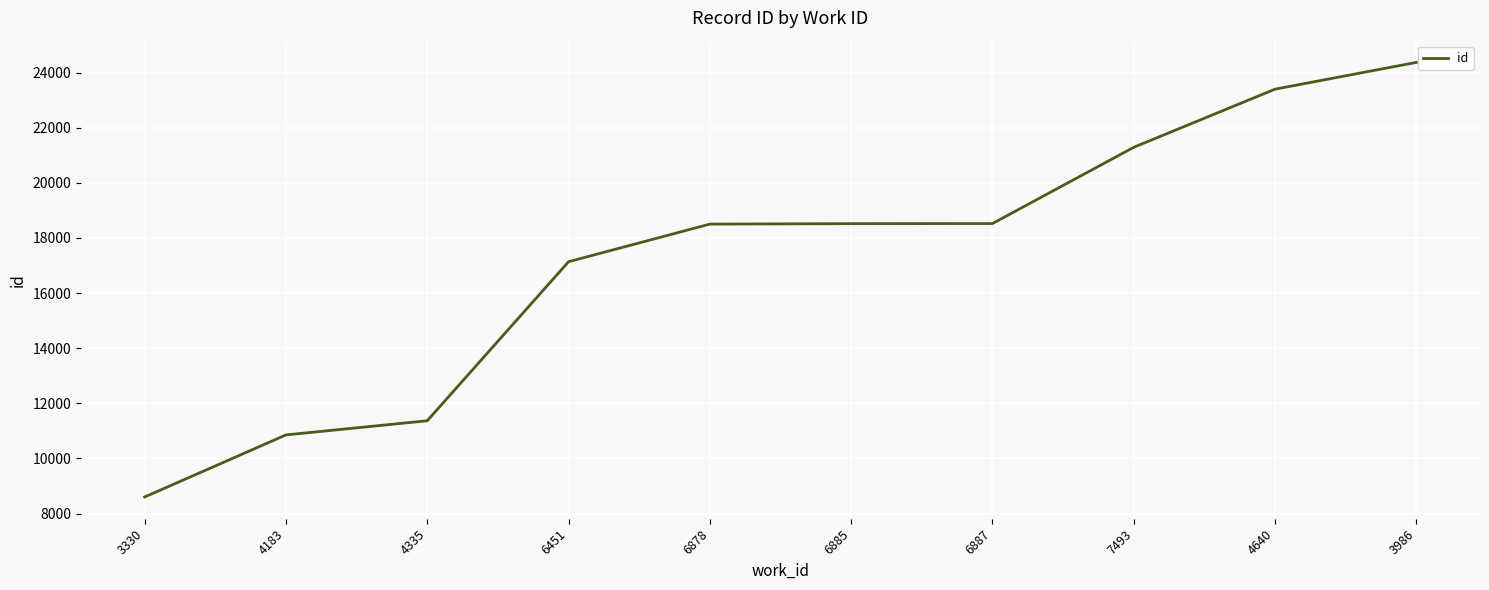

What is the smallest value displayed?

8600